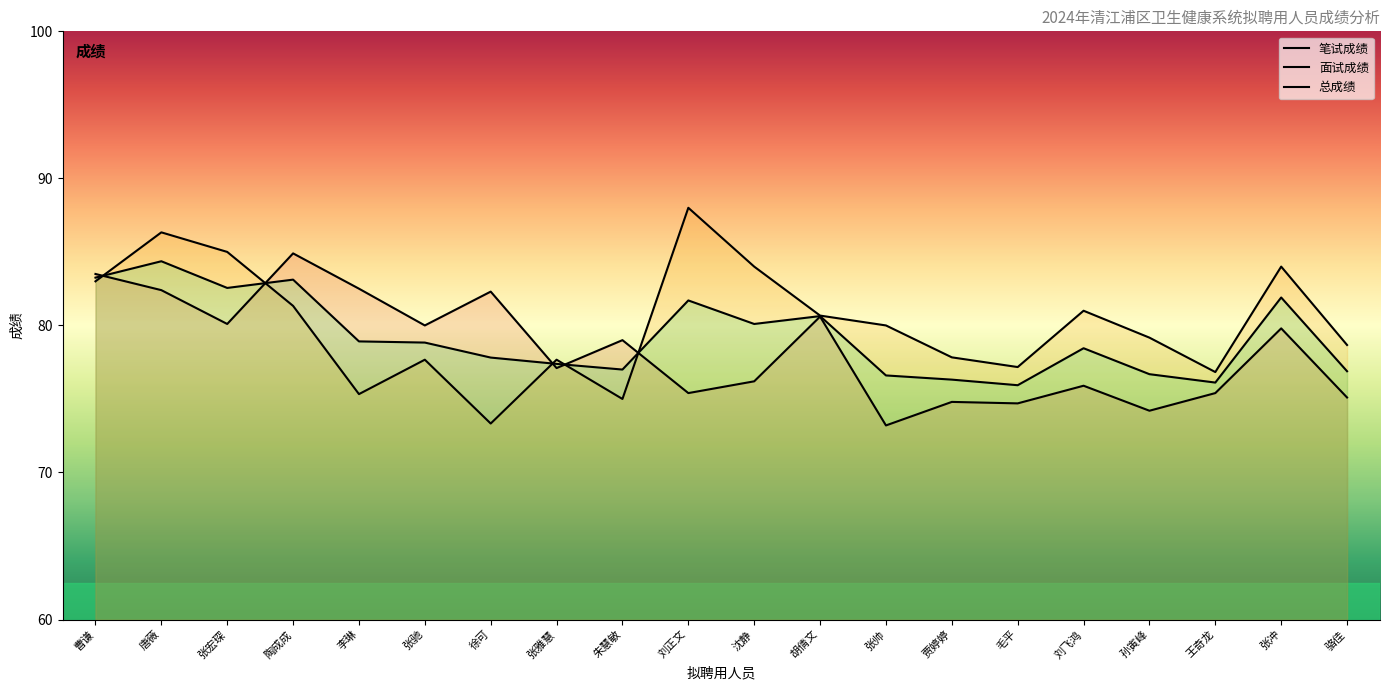

What position from the left is 胡倩文?

12